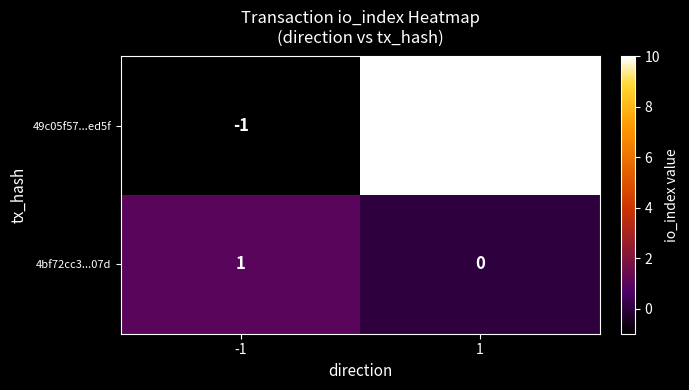

Reading left to right, what are all the values shown in this chart?

49c05f57...ed5f: -1=-1	1=10
4bf72cc3...07d: -1=1	1=0